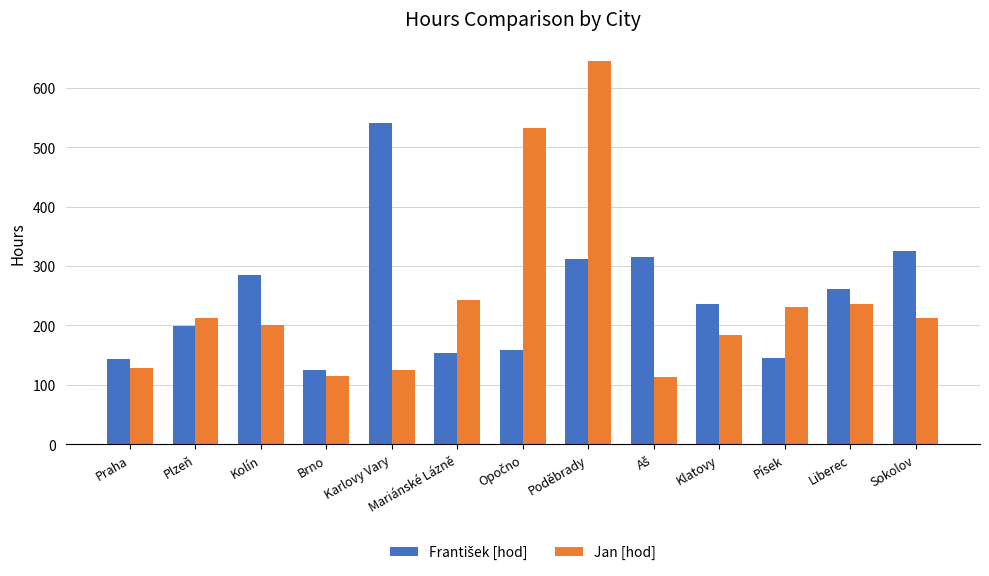

The value of Jan [hod] at Klatovy is 307. True or false?

False